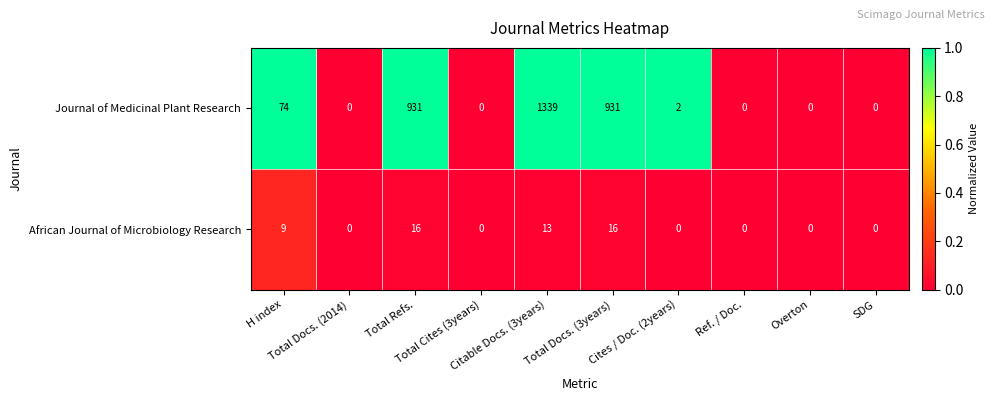

At how many categories does at least one series exceed 895?

3